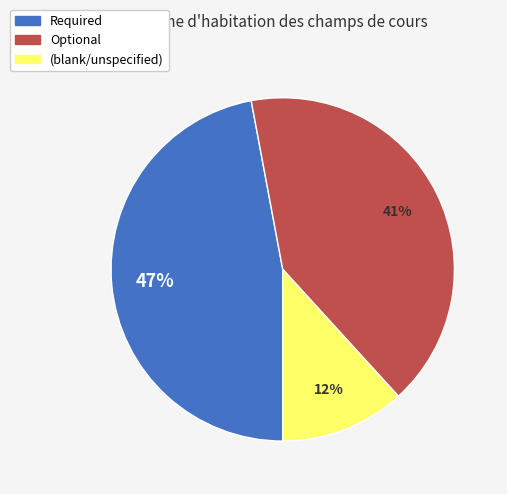

To the nearest percent, what is the difference between the largest and smallest slice percentages?

35%